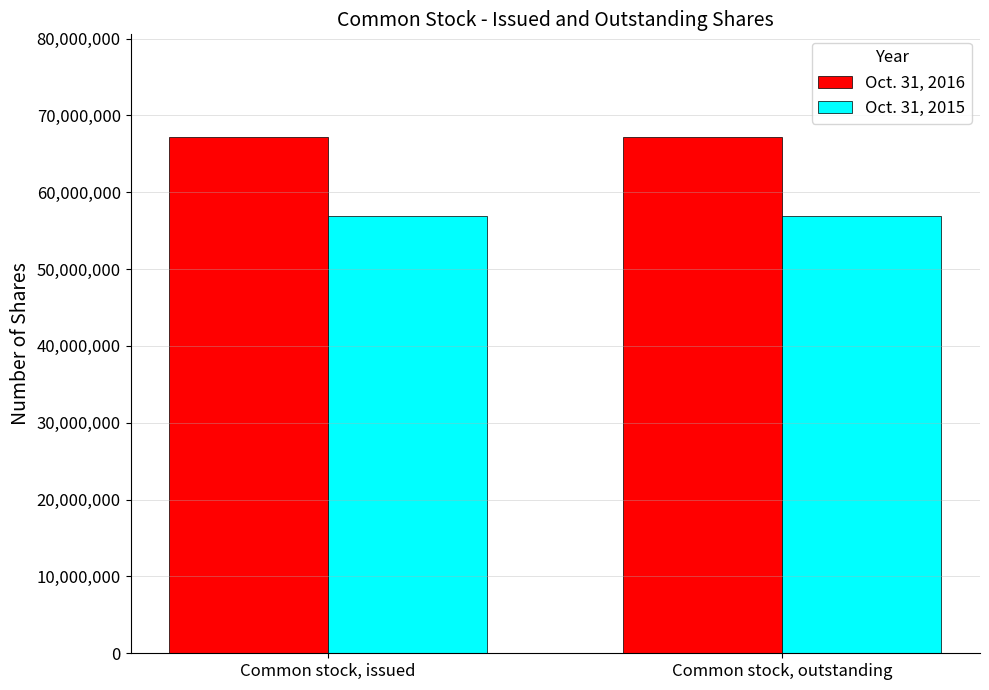

How many bars are there in total?

4